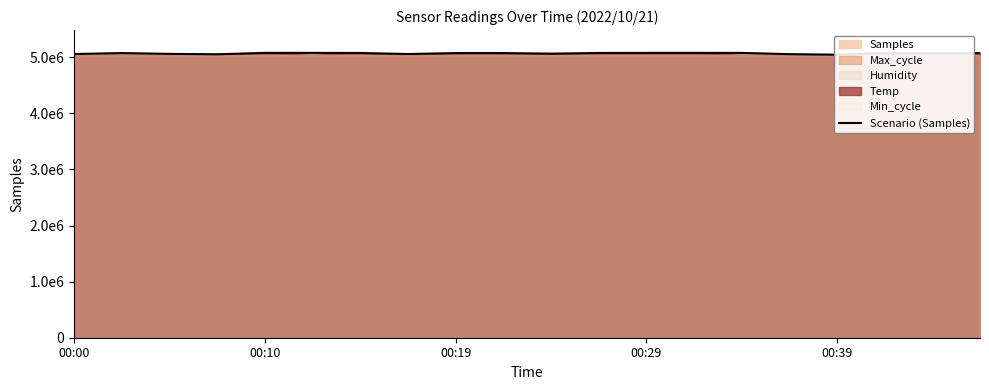

Reading left to right, what are all the values shown in this chart?

5058828	5075358	5061403	5054248	5079238	5078940	5077657	5058666	5075782	5075948	5063552	5077686	5078898	5079266	5078655	5056180	5046666	5076392	5071211	5074153